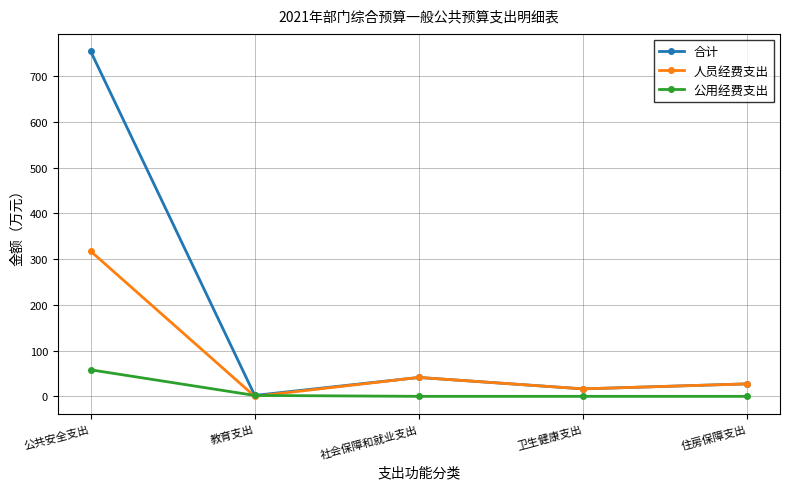

Which series changed the most between 教育支出 and 卫生健康支出?

人员经费支出